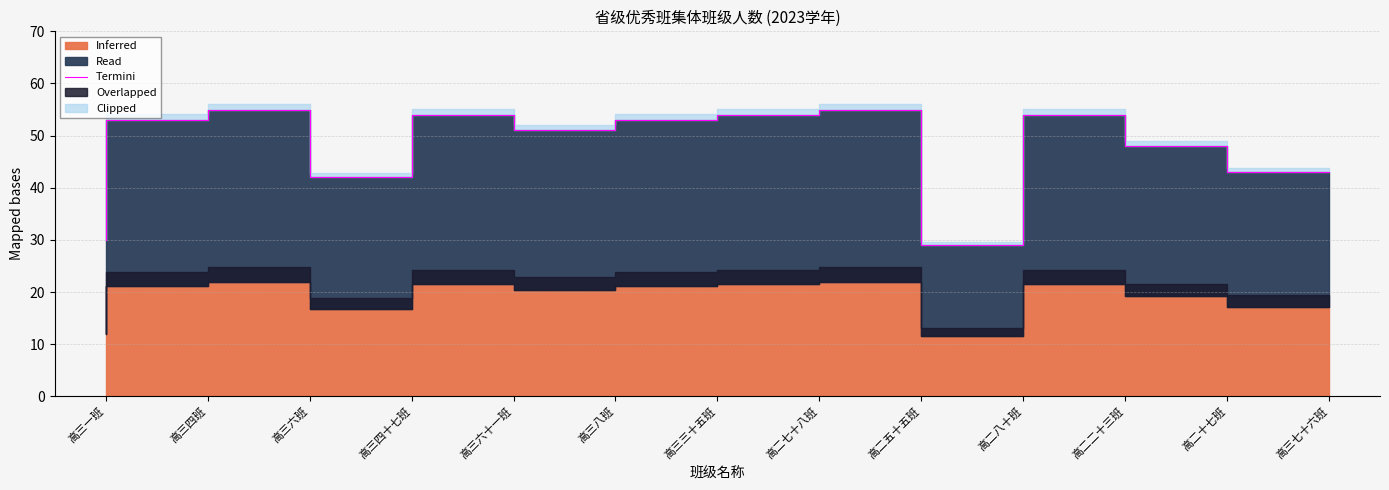

Rank the categories by value from lowest to highest.

高二八十班, 高三一班, 高三四十七班, 高三七十六班, 高二十七班, 高三八班, 高三四班, 高三三十五班, 高三六十一班, 高二七十八班, 高二二十三班, 高三六班, 高二五十五班